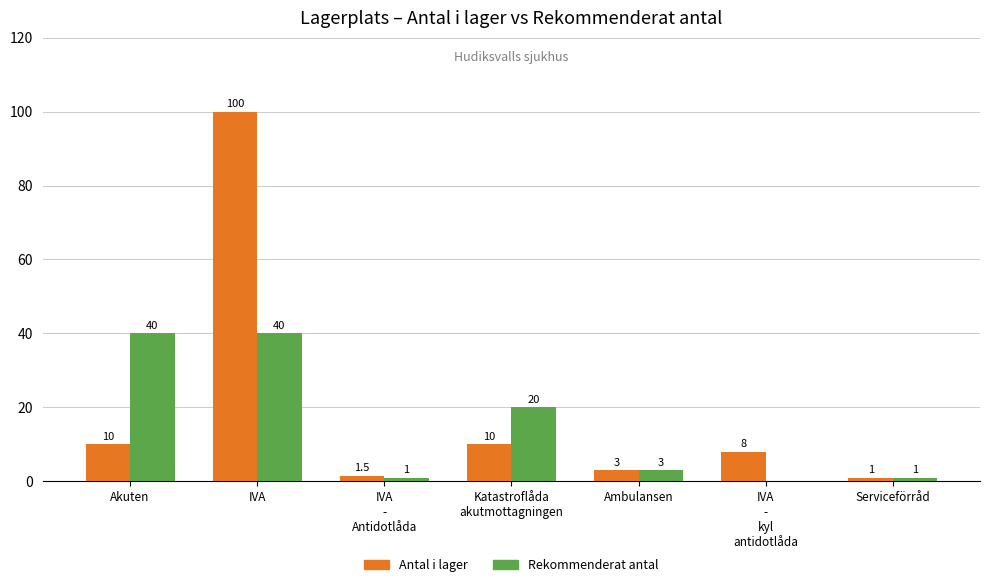

How many groups of bars are there?

7